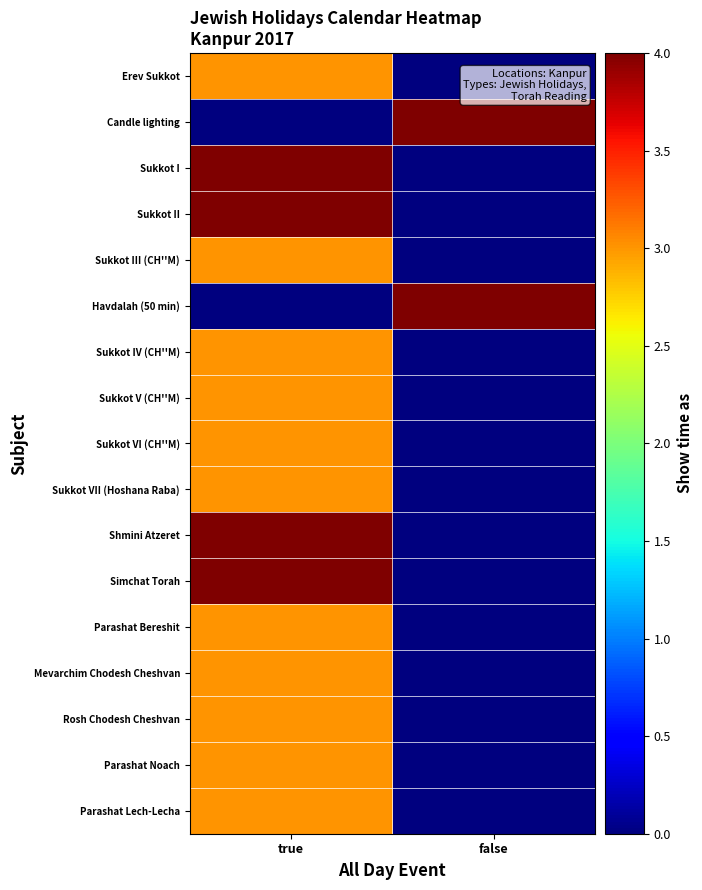

List the series in order of their peak value, highest first.

Candle lighting, Sukkot I, Sukkot II, Havdalah (50 min), Shmini Atzeret, Simchat Torah, Erev Sukkot, Sukkot III (CH''M), Sukkot IV (CH''M), Sukkot V (CH''M), Sukkot VI (CH''M), Sukkot VII (Hoshana Raba), Parashat Bereshit, Mevarchim Chodesh Cheshvan, Rosh Chodesh Cheshvan, Parashat Noach, Parashat Lech-Lecha